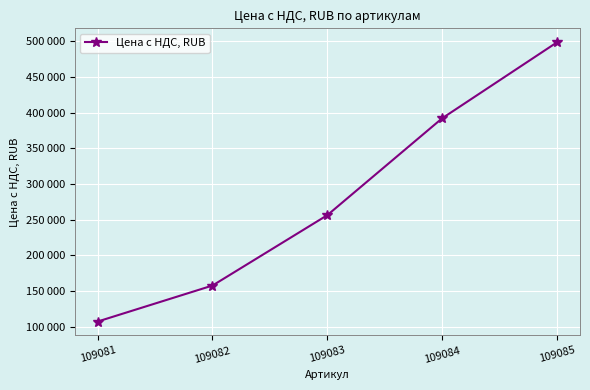

Is this an area chart (filled region under the line)?

No